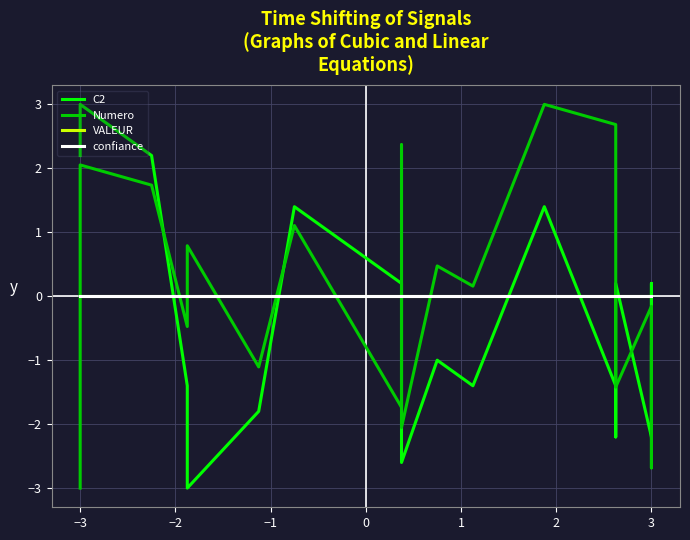

Between 18 and 19, which series saw the biggest shift?

C2